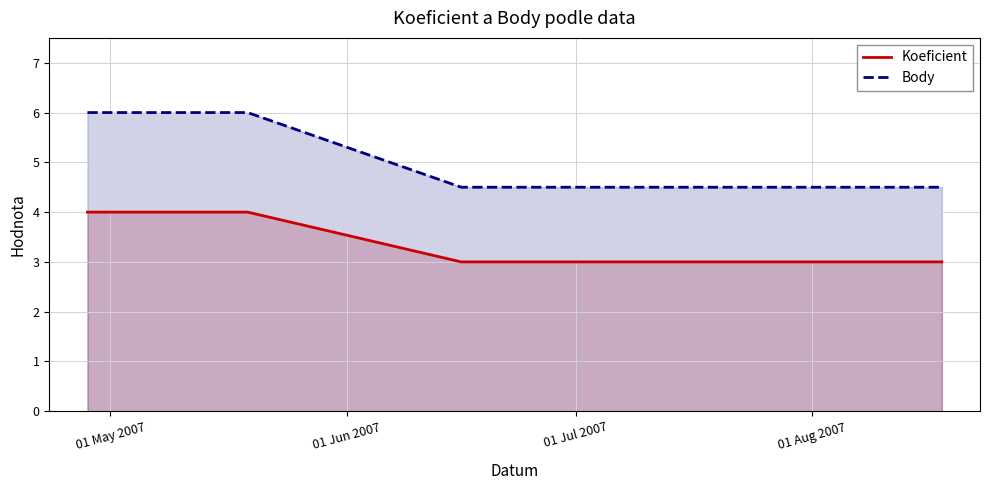

How many data points does each series have?

4